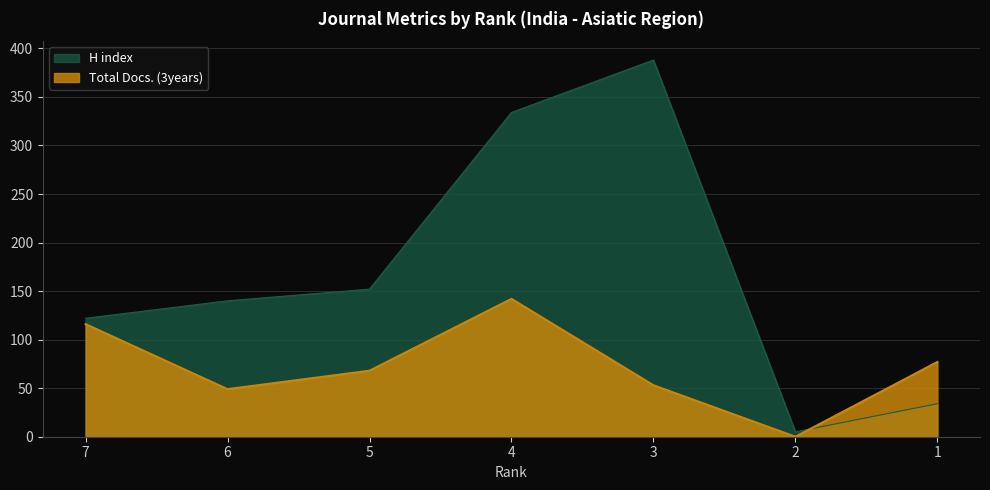

At which category does Total Docs. (3years) reach its first local valley?

6